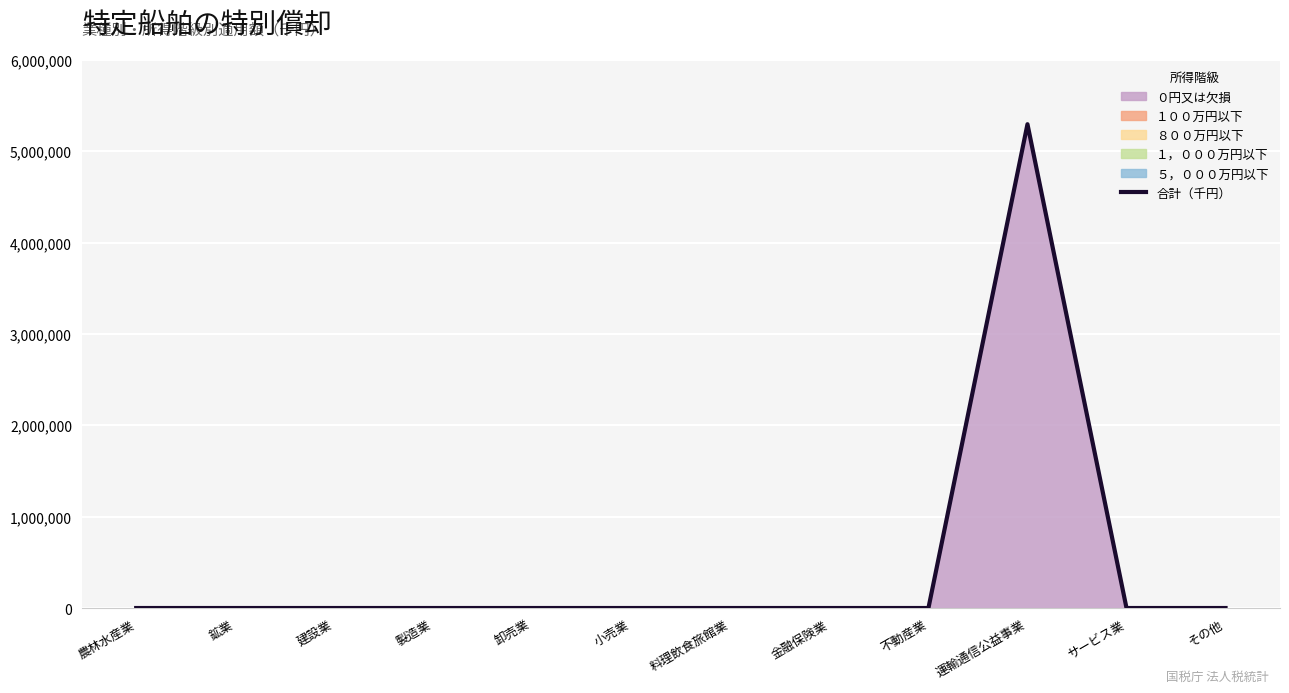

What is the sum of the values at その他 and 運輸通信公益事業?

5294732